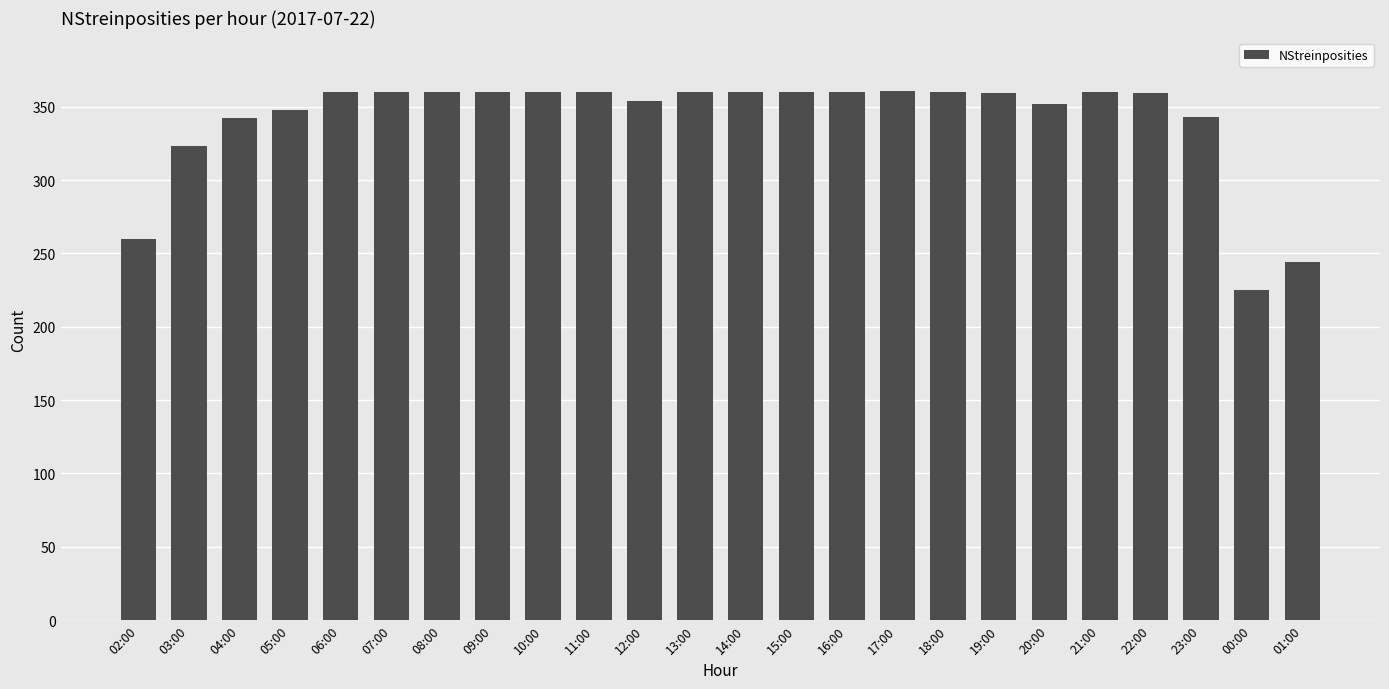

What is the minimum value shown in the chart?

225